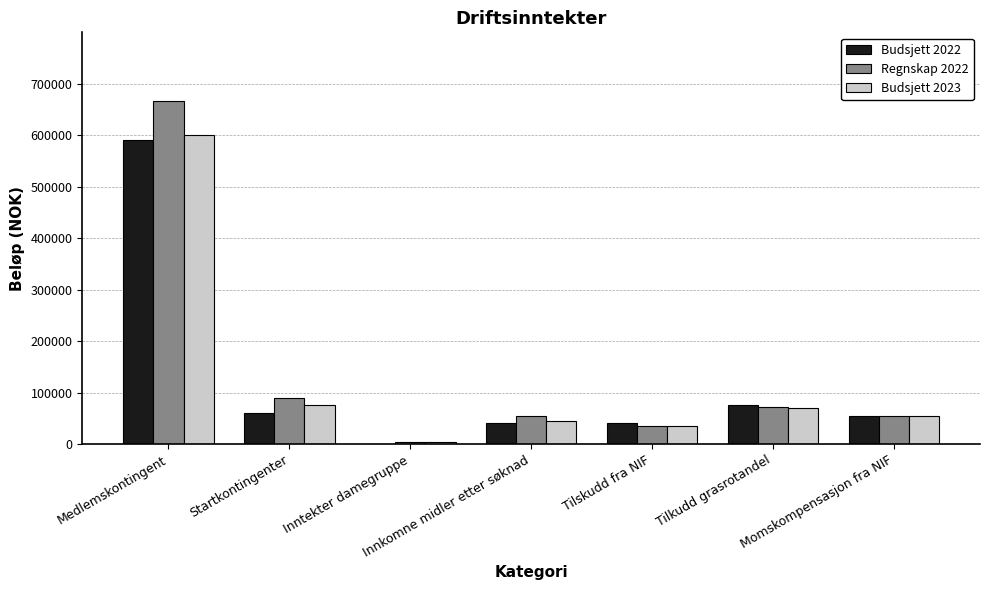

The value of Budsjett 2023 at Momskompensasjon fra NIF is 54000. True or false?

True